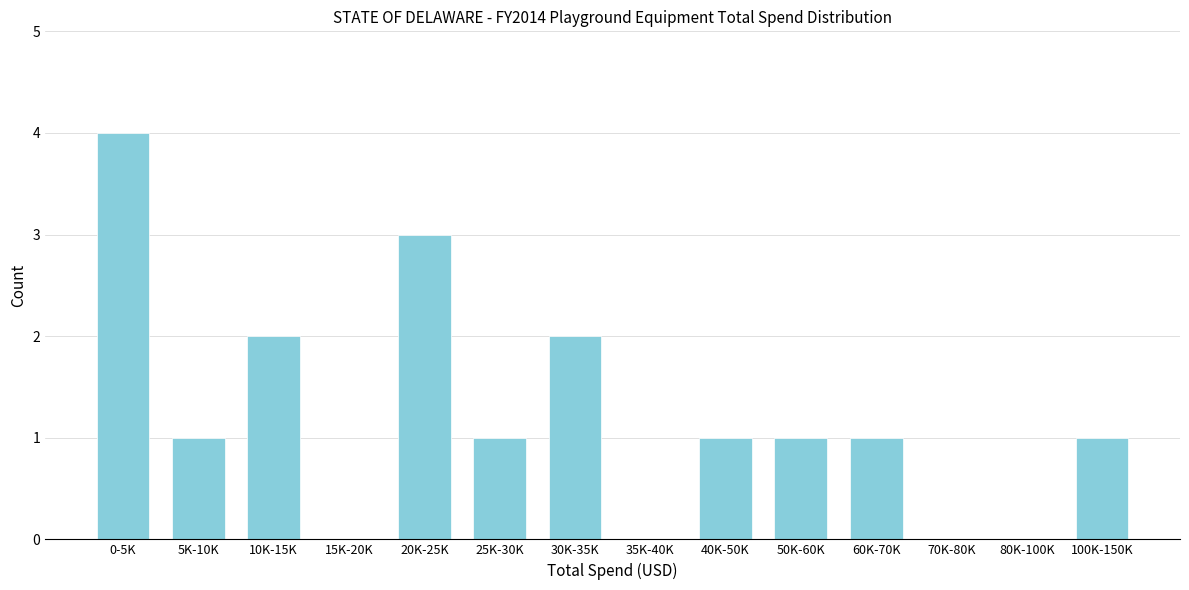

Reading left to right, what are all the values shown in this chart?

0-5K=4	5K-10K=1	10K-15K=2	15K-20K=0	20K-25K=3	25K-30K=1	30K-35K=2	35K-40K=0	40K-50K=1	50K-60K=1	60K-70K=1	70K-80K=0	80K-100K=0	100K-150K=1